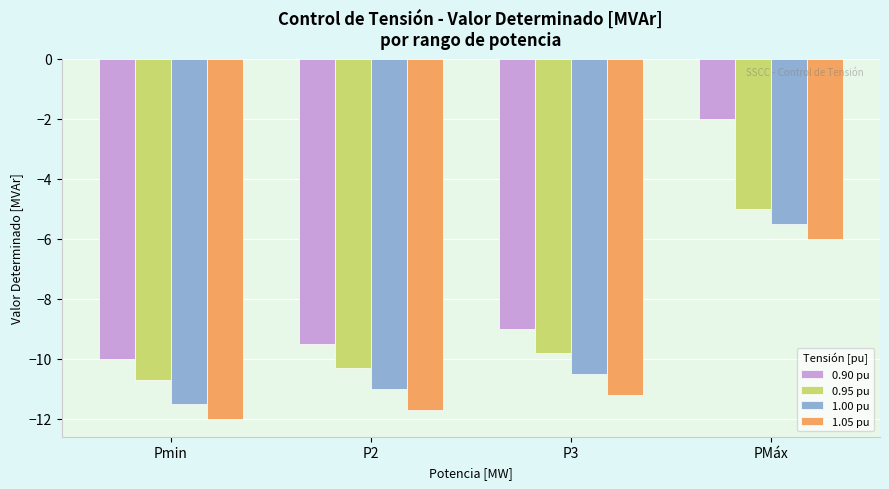

At which label does 0.90 pu first exceed -9?

PMáx